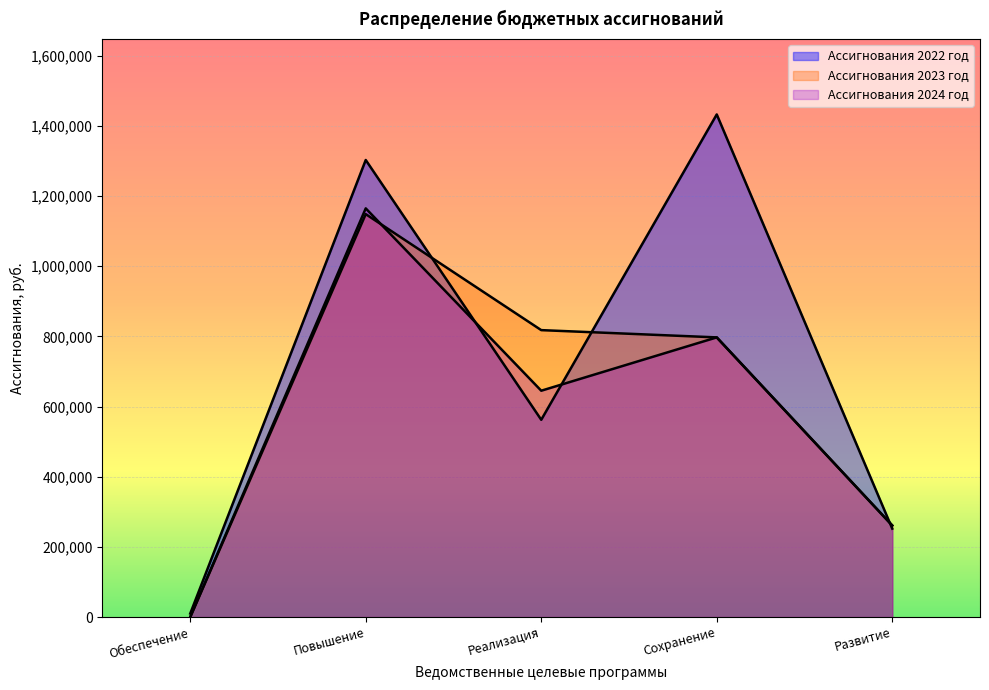

Reading right to left, what are all the values shown in this chart?

Ассигнования 2022 год: Развитие=252000.0	Сохранение=1432324.0	Реализация=562200.0	Повышение=1302491.6	Обеспечение=10000.0
Ассигнования 2023 год: Развитие=261000.0	Сохранение=797000.0	Реализация=817700.0	Повышение=1148212.0	Обеспечение=0.0
Ассигнования 2024 год: Развитие=261000.0	Сохранение=797000.0	Реализация=645055.0	Повышение=1164643.0	Обеспечение=0.0